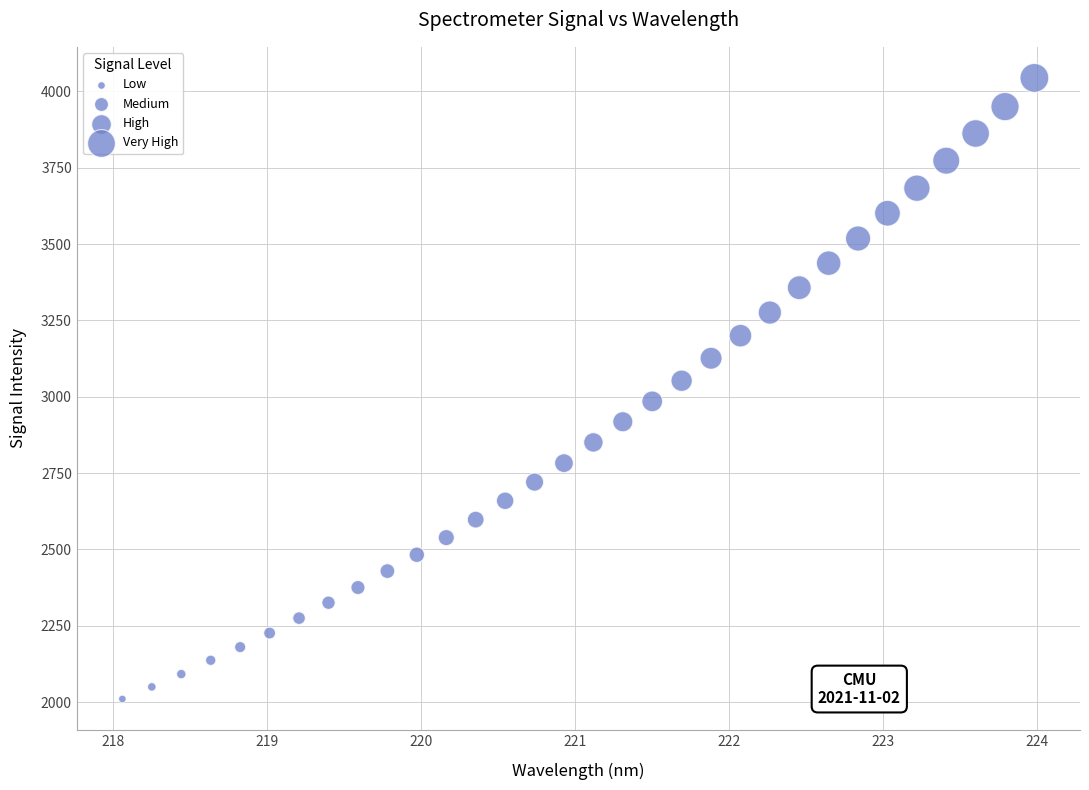

What is the range of Y values (max minus min)?

2033.3